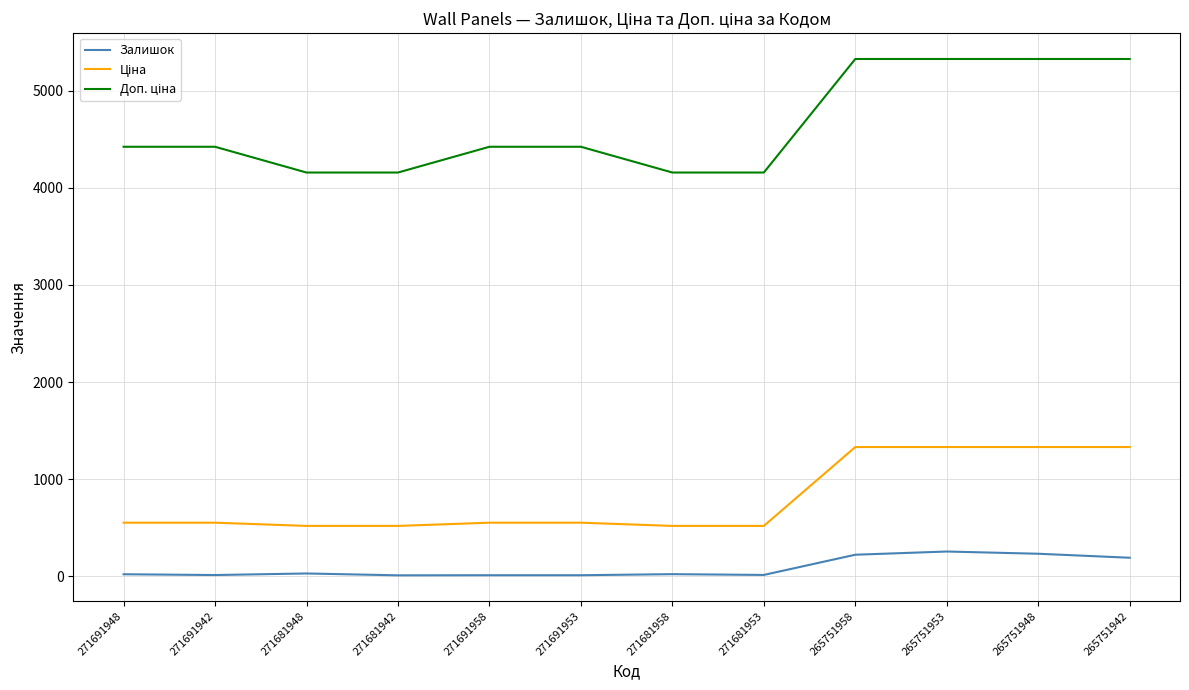

The Залишок series shows 11.0 at 271681942. True or false?

True